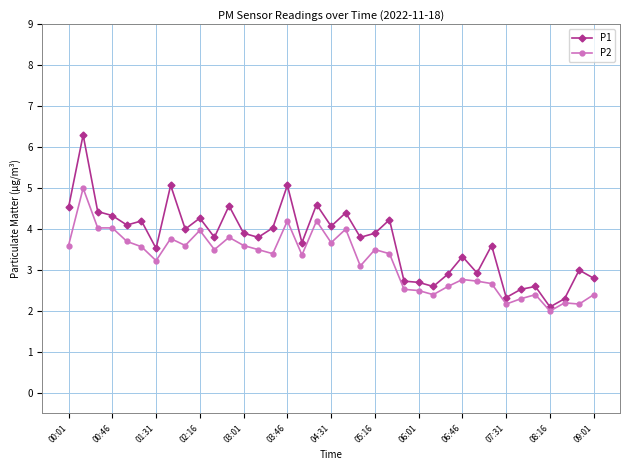

What is the sum of all P1 values?

137.1